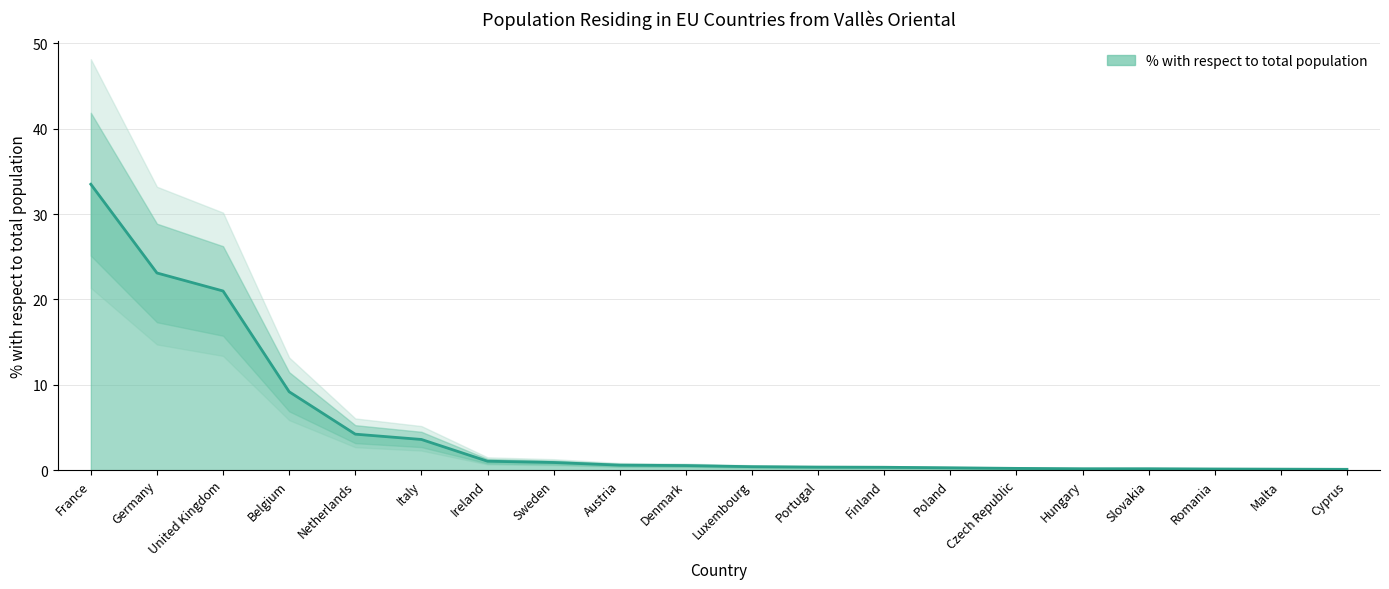

How many distinct data groups are displayed?

1